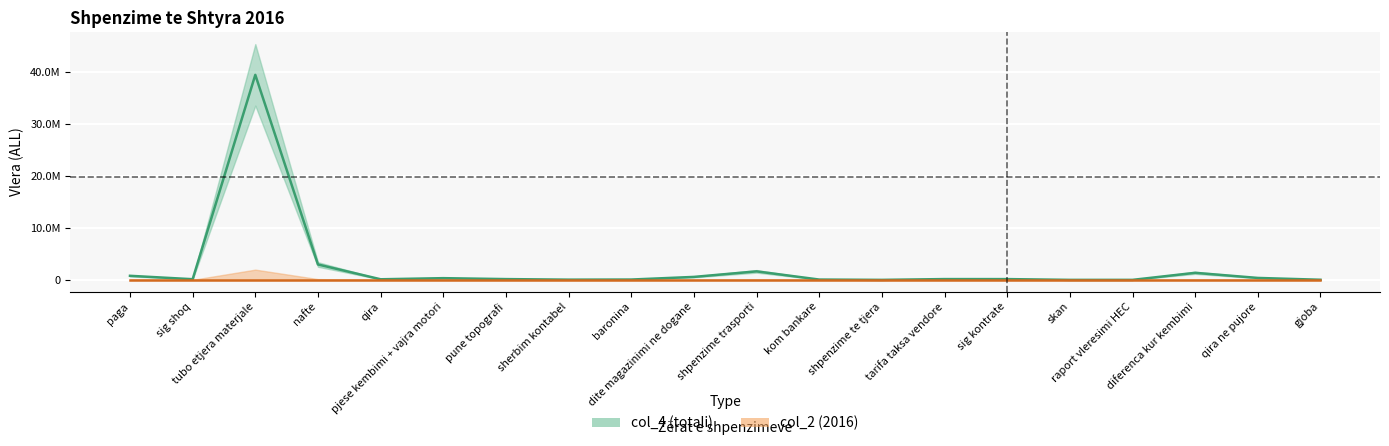

What is the sum of the values at raport vleresimi HEC and sig shoq?

128024